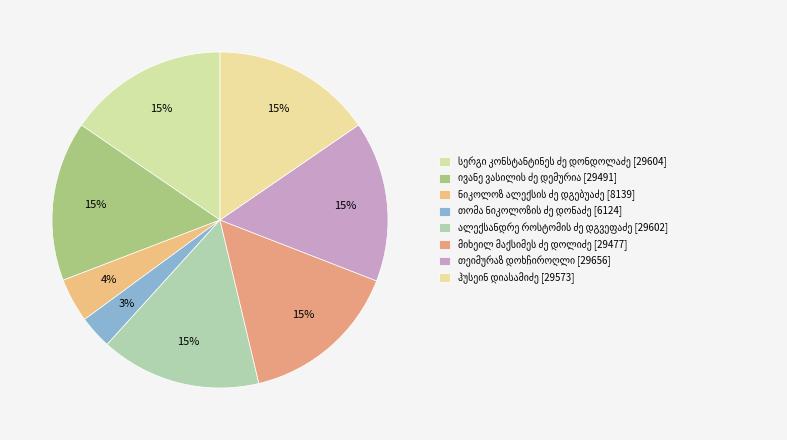

What is the largest slice in the pie chart?

თეიმურაზ დოხჩიროღლი